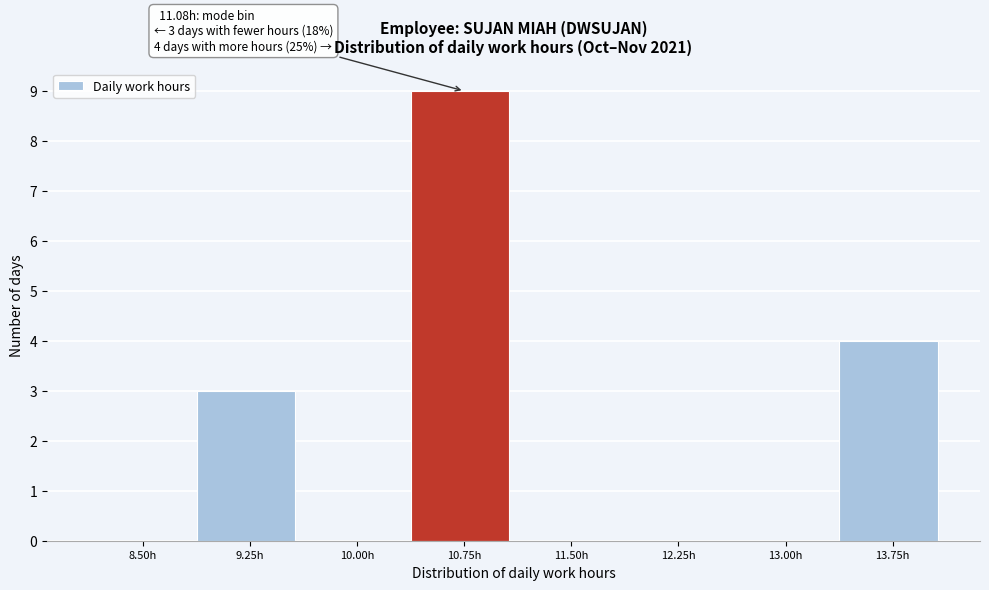

Reading right to left, what are all the values shown in this chart?

13.75h=4	13.00h=0	12.25h=0	11.50h=0	10.75h=9	10.00h=0	9.25h=3	8.50h=0